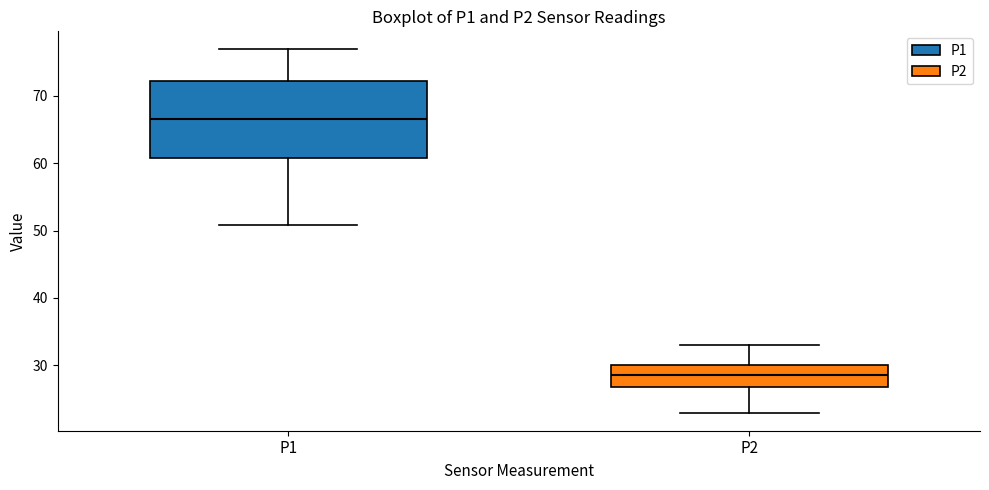

Which box is the tallest, from its lower edge to its upper edge?

P1